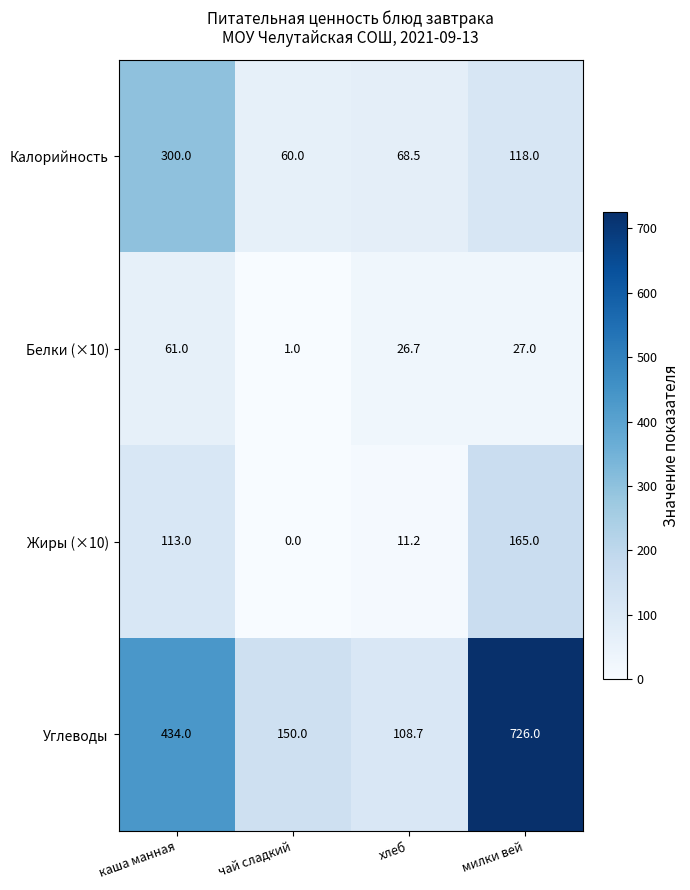

List the series in order of their peak value, highest first.

Углеводы, Калорийность, Жиры (×10), Белки (×10)